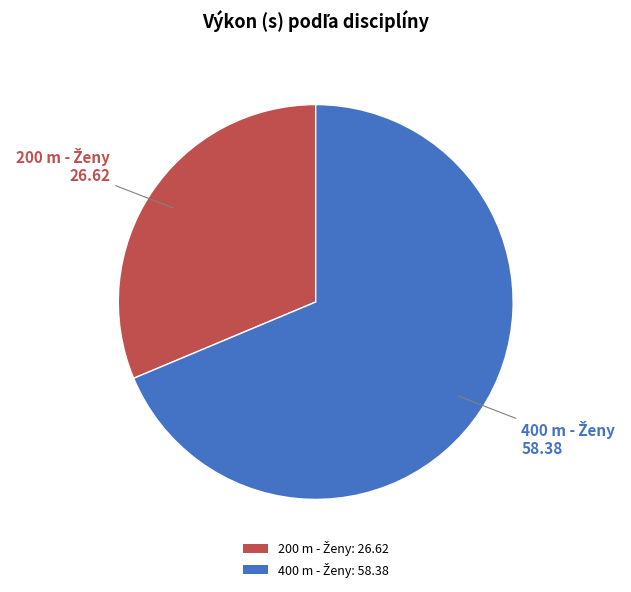

Is there a majority slice in this chart?

Yes